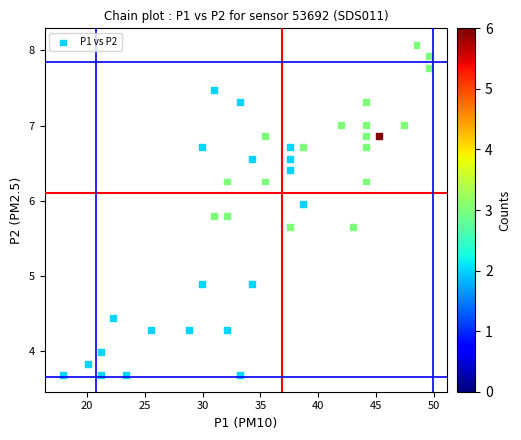

What is the range of Y values (max minus min)?

4.4